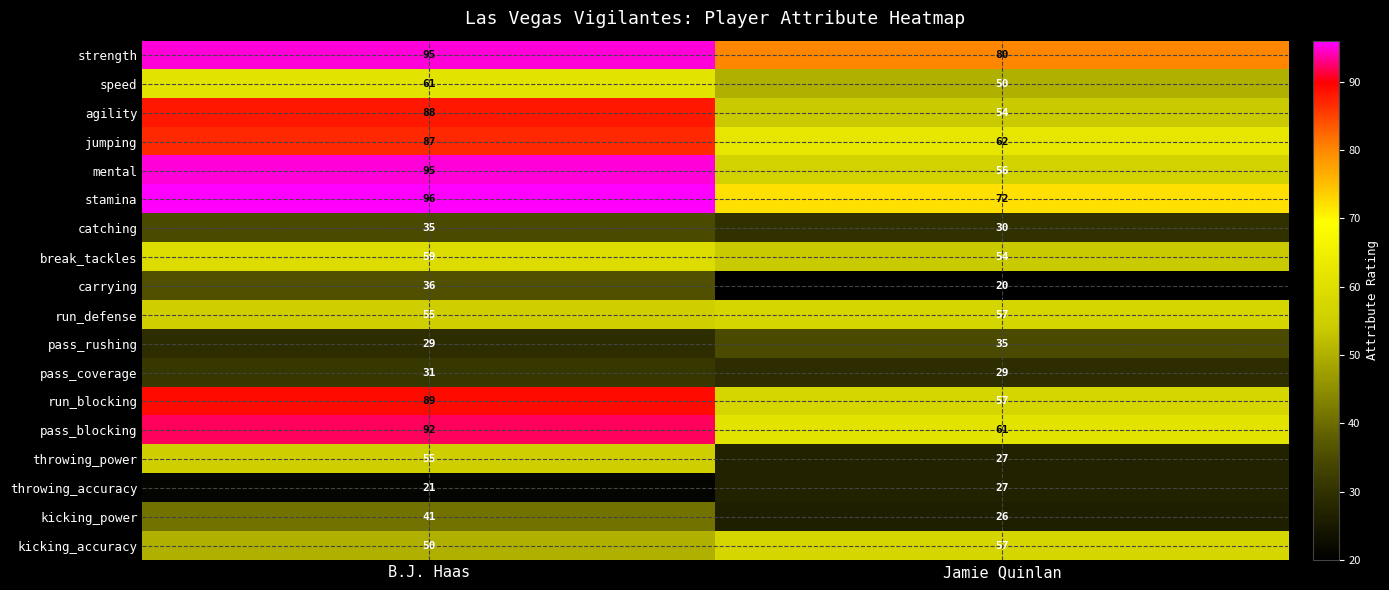

Is the value of strength at B.J. Haas greater than the value of run_blocking at B.J. Haas?

Yes